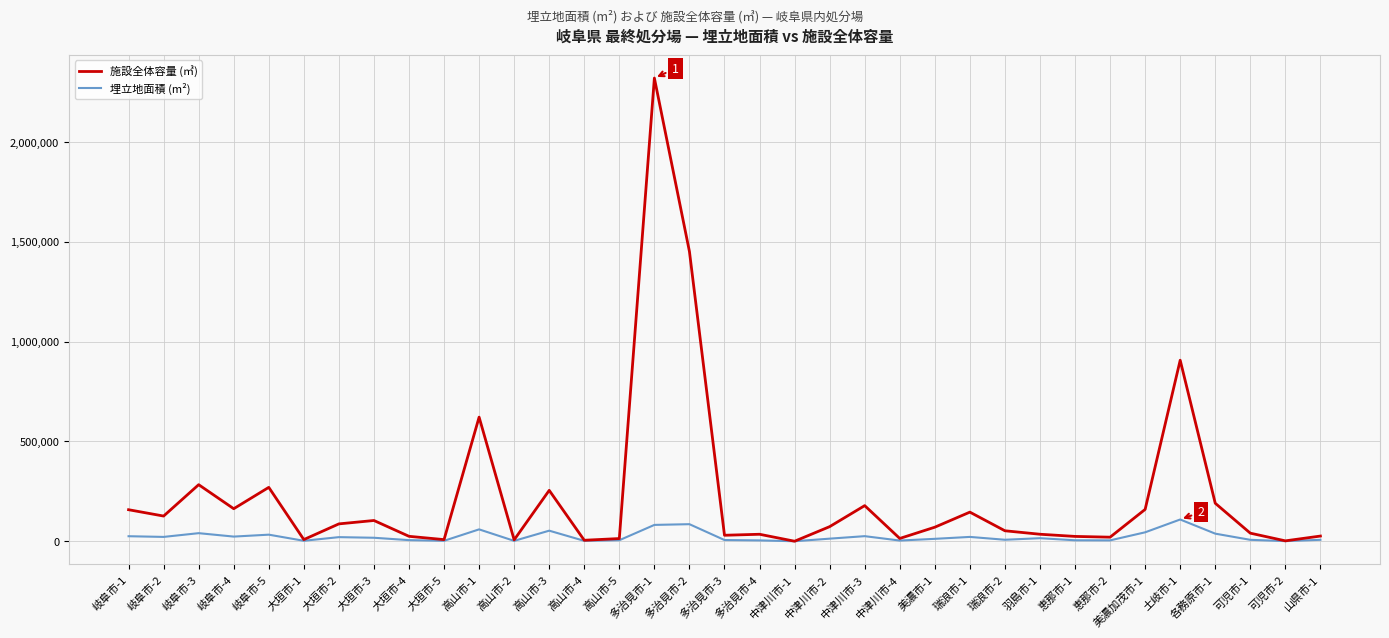

At which category is the sum across all series the highest?

多治見市-1